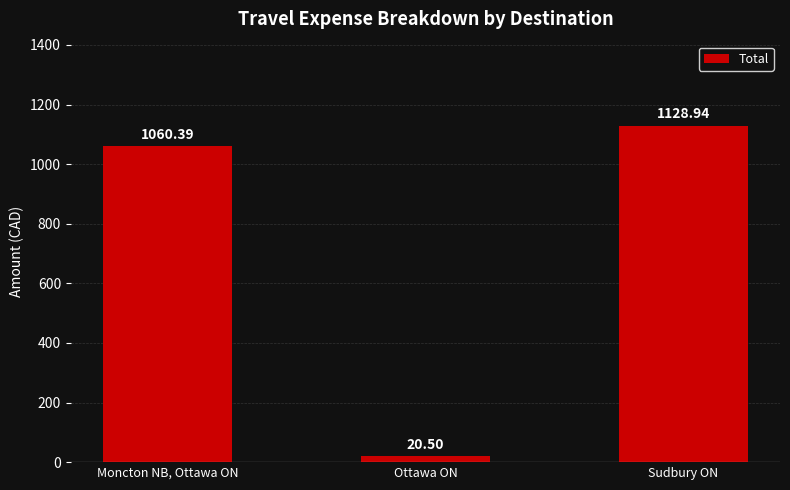

Reading right to left, what are all the values shown in this chart?

1128.9	20.5	1060.4